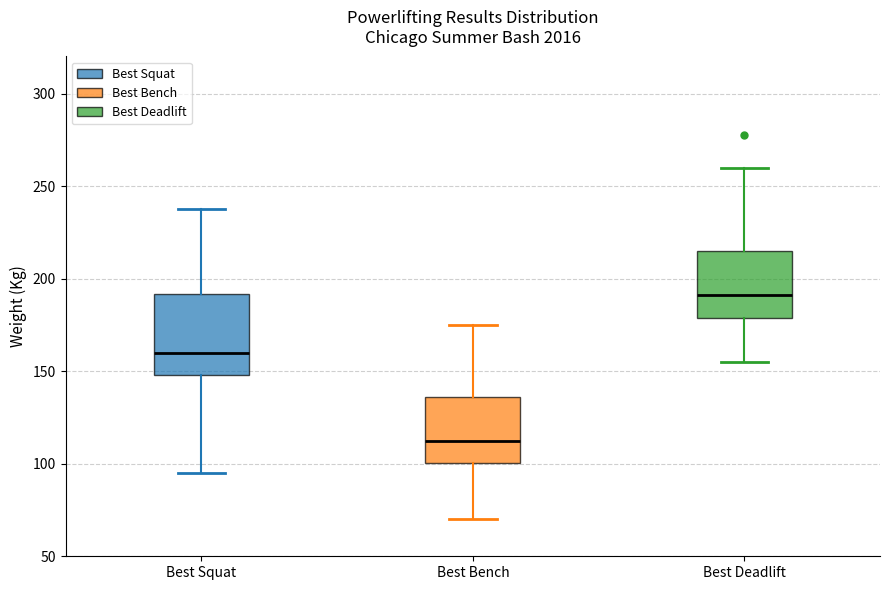

Which box has the lowest median line?

Best Bench